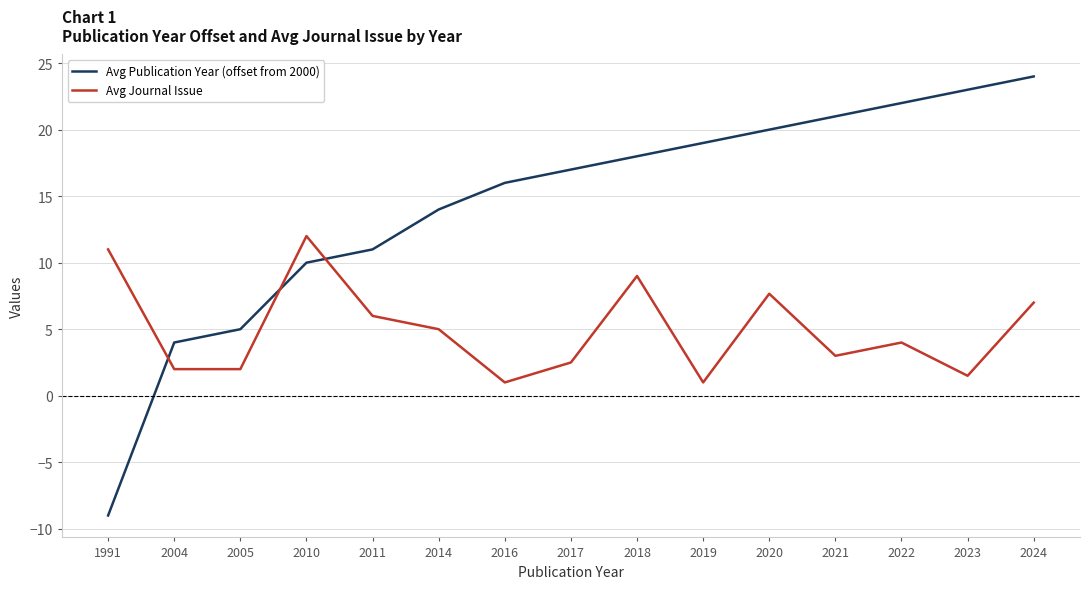

How many positive values does the Avg Publication Year (offset from 2000) series have?

14